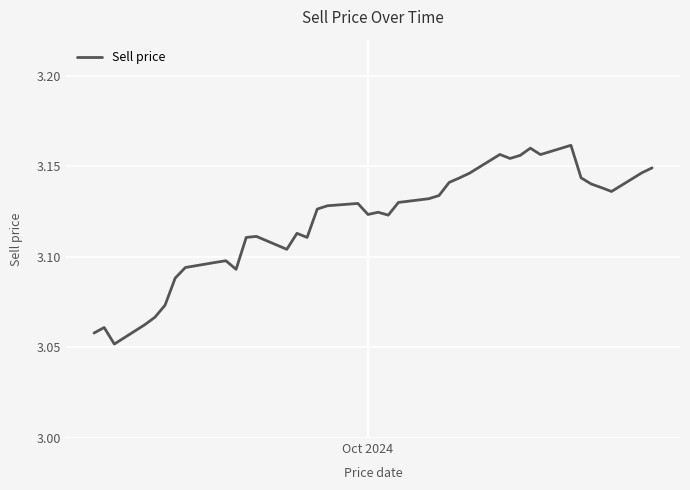

How many lines are shown in the chart?

1